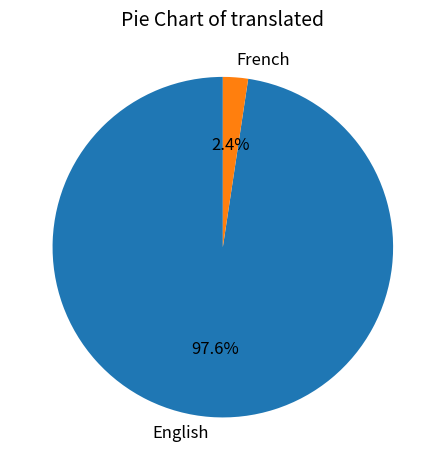

Which category has the biggest portion of the pie?

English